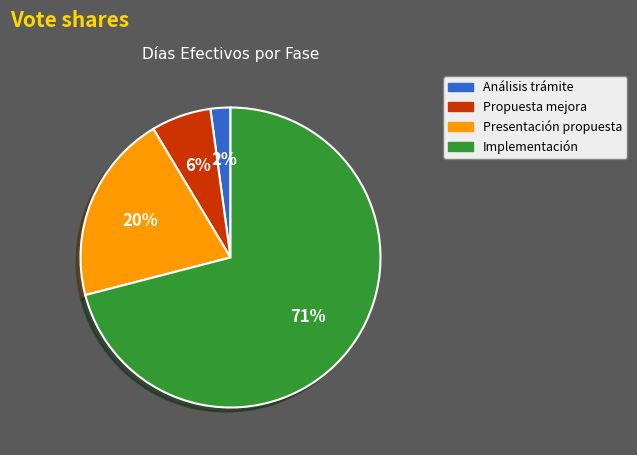

To the nearest percent, what is the average slice percentage?

25%